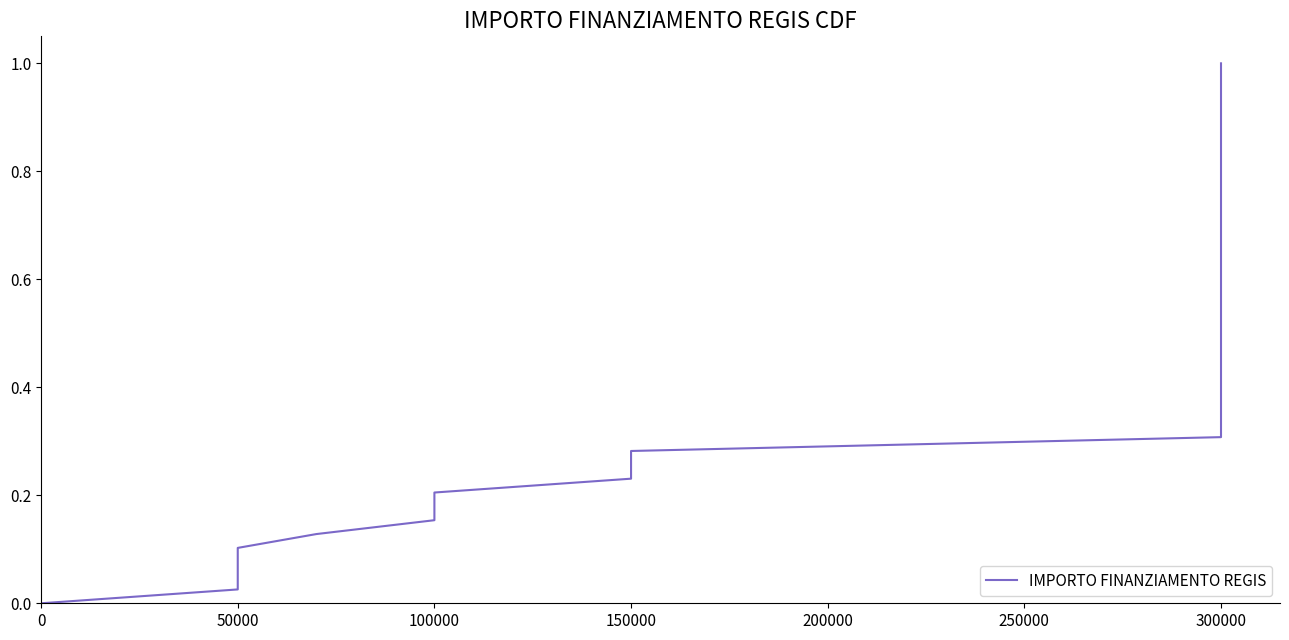

Is it true that the value at 25 is 1.1?

False